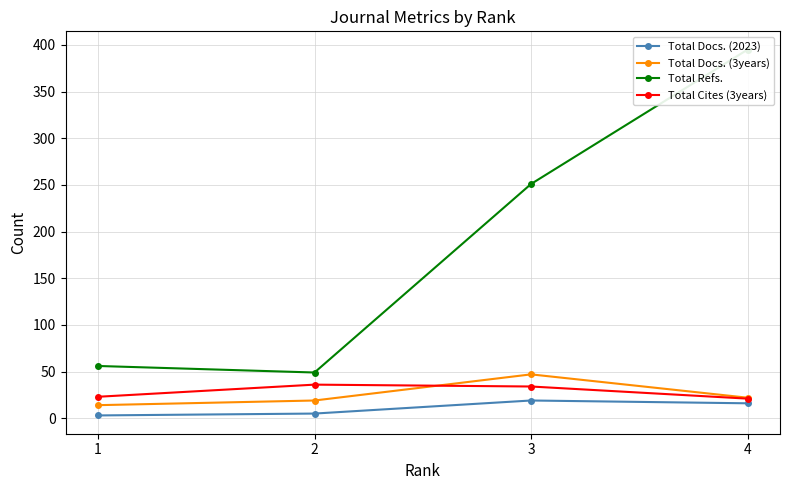

What is the total value across all series at 3?

351